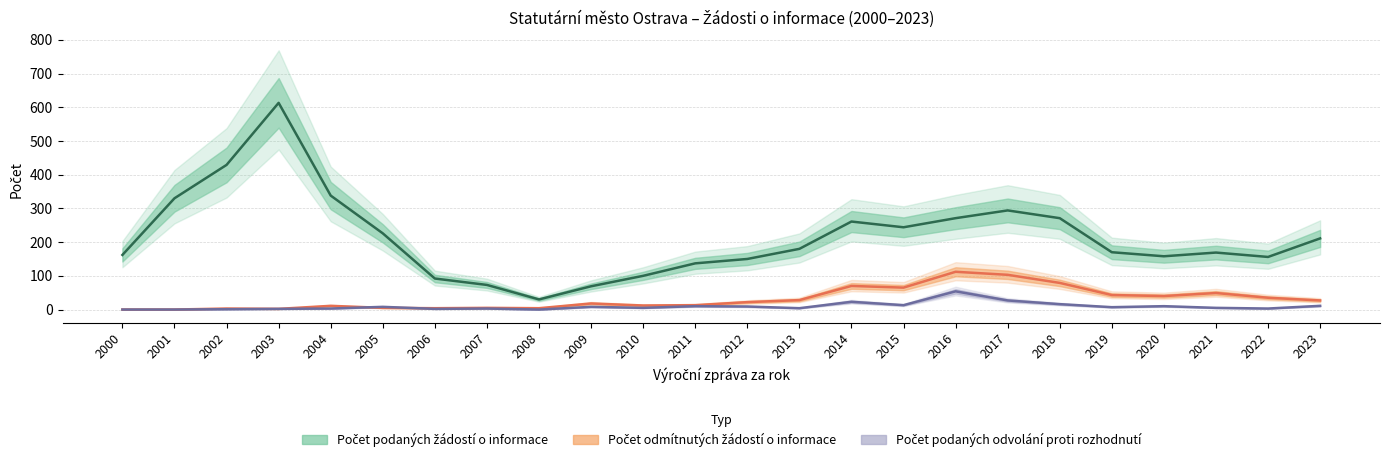

Where is the first local maximum for Počet odmítnutých žádostí o informace?

2002